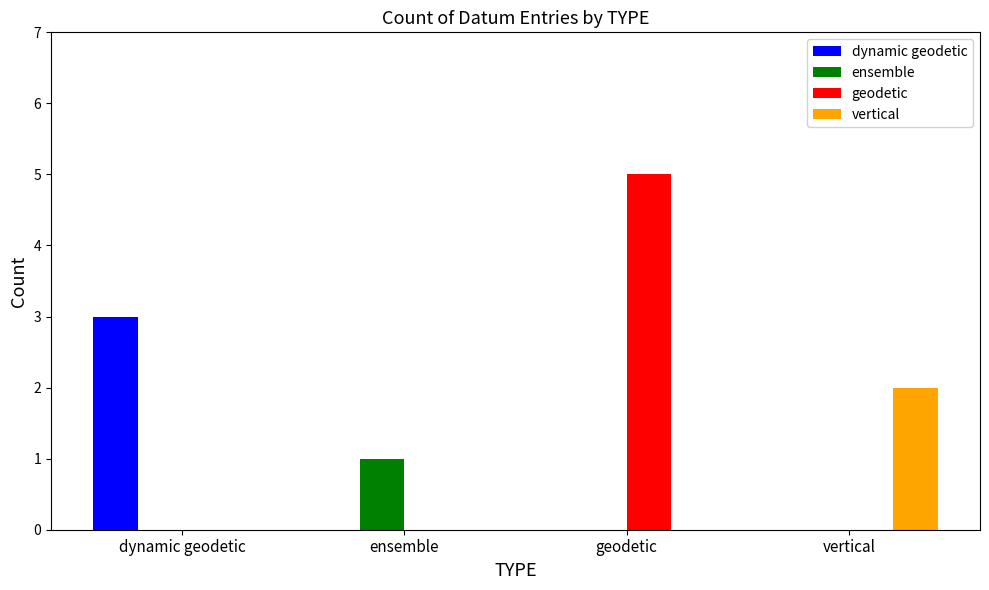

What is the sum of all dynamic geodetic values?

3